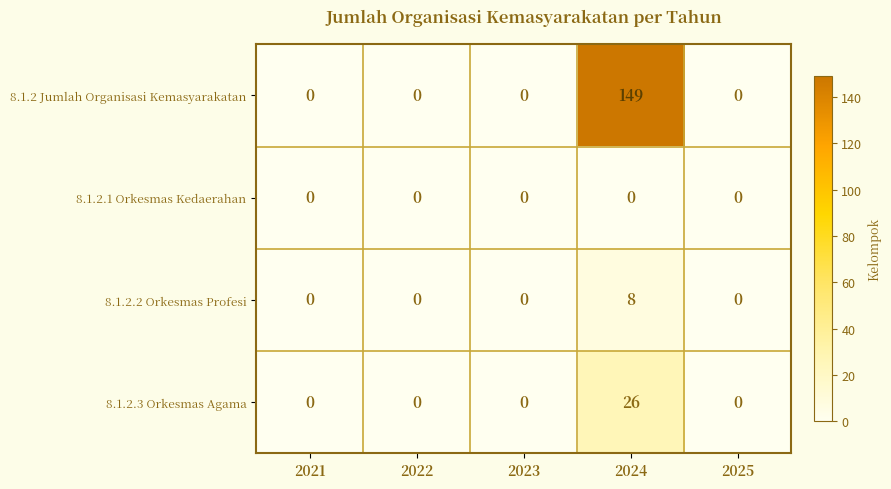

Rank the series by their maximum value, from highest to lowest.

8.1.2 Jumlah Organisasi Kemasyarakatan, 8.1.2.3 Orkesmas Agama, 8.1.2.2 Orkesmas Profesi, 8.1.2.1 Orkesmas Kedaerahan